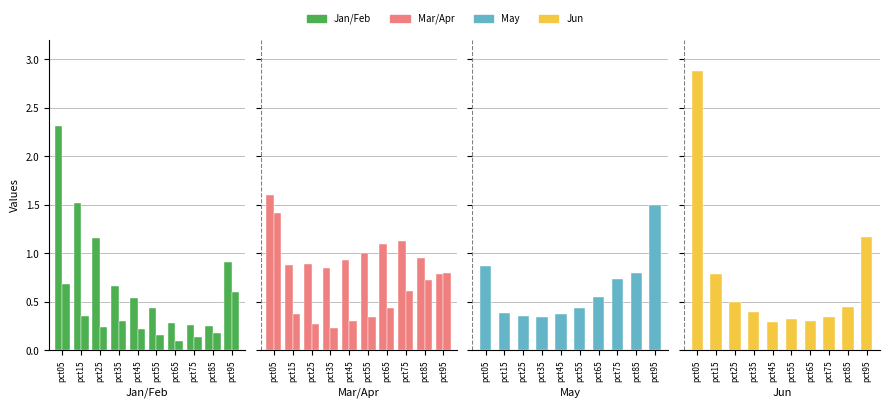

Which series has the widest spread of values?

Jun